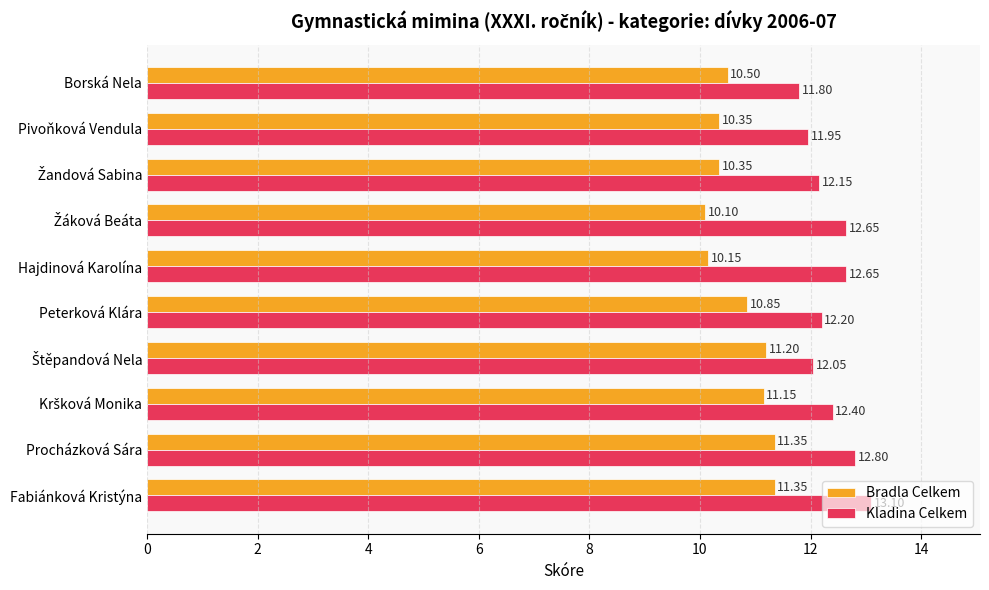

What is the average value of the Kladina Celkem series?

12.4